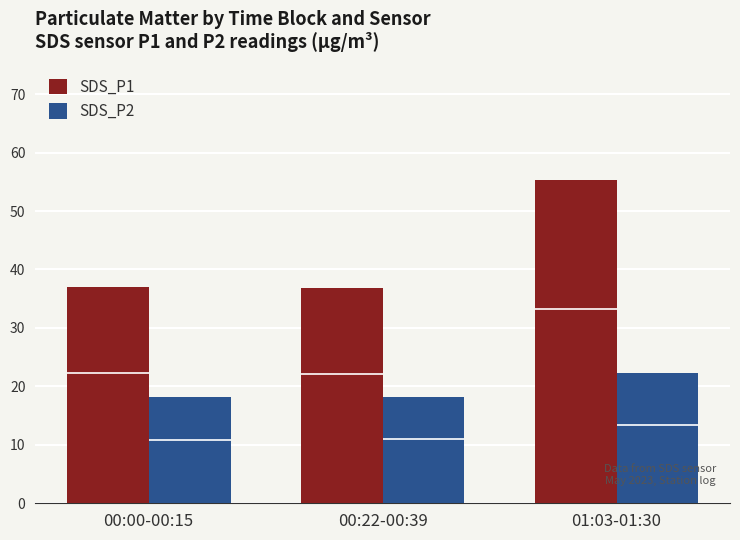

What position from the left is 01:03-01:30?

3